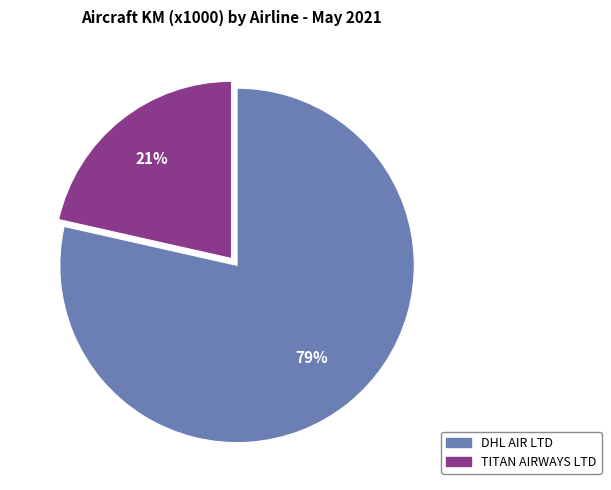

Between TITAN AIRWAYS LTD and DHL AIR LTD, which is larger?

DHL AIR LTD